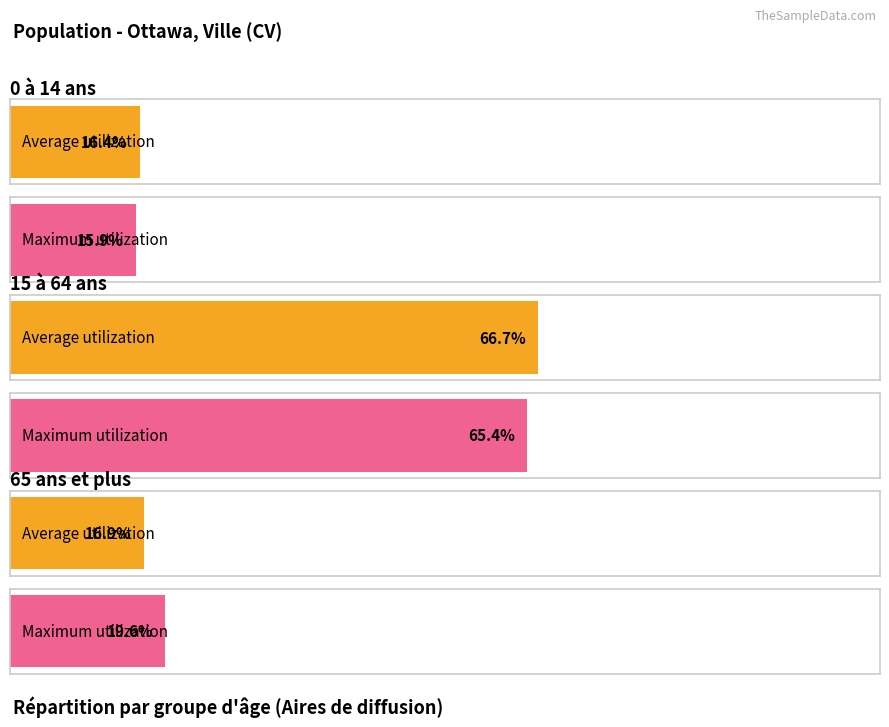

What is the label of the 3rd bar from the right?

0 à 14 ans